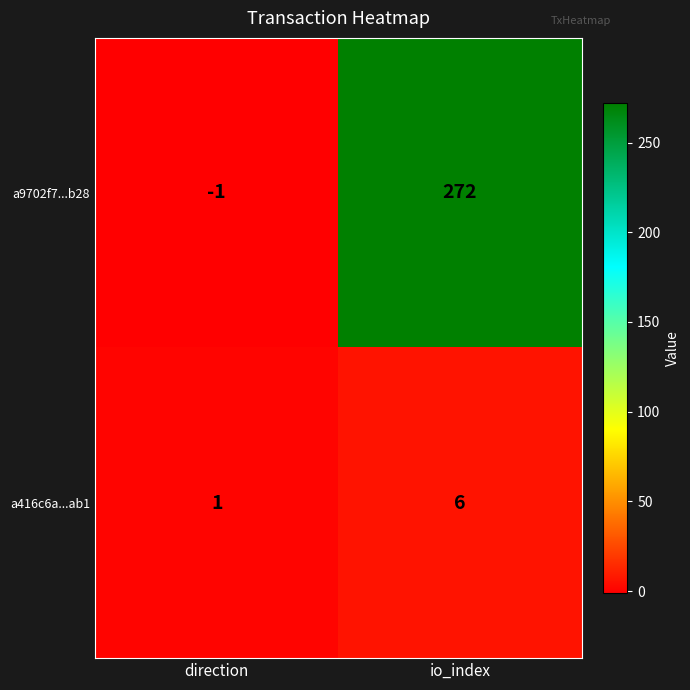

Rank the series at io_index from lowest to highest value.

a416c6a...ab1, a9702f7...b28